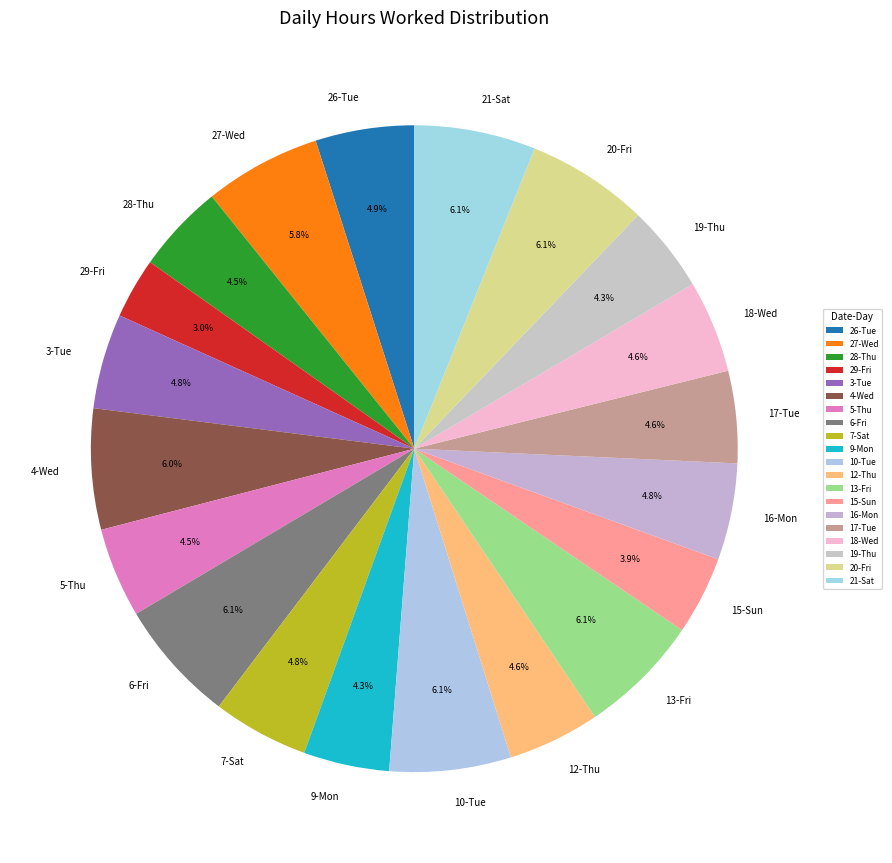

The 16-Mon slice represents 5% of the pie. True or false?

True